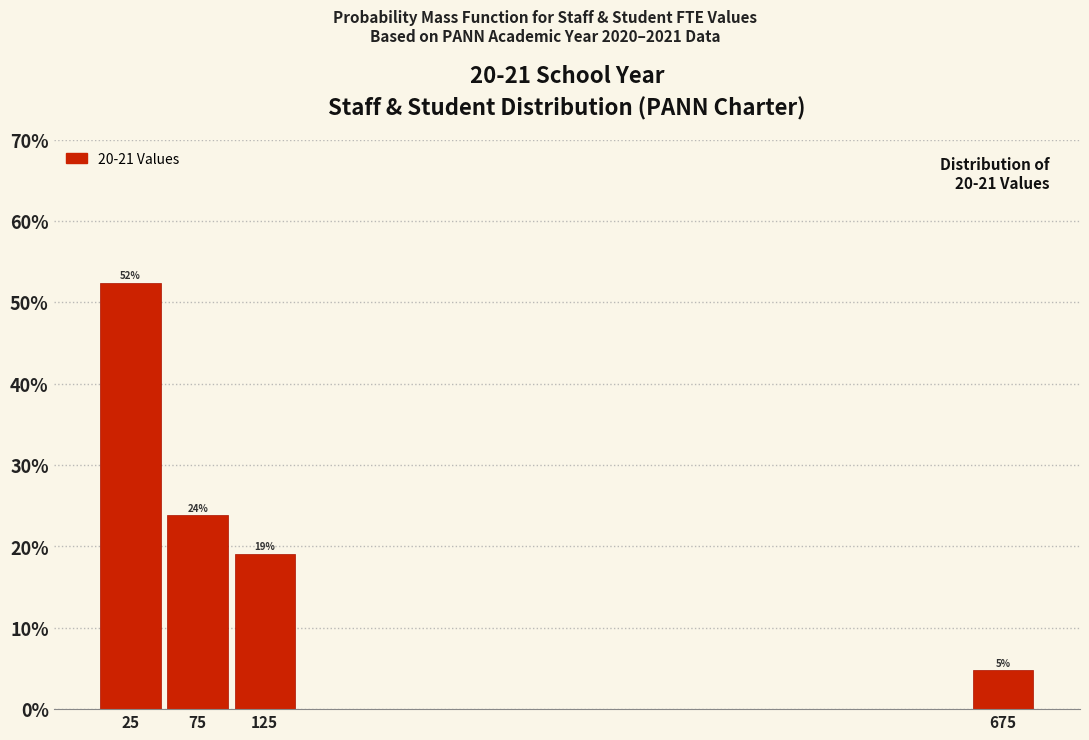

Over which range of the x-axis is the bar tallest?

0 to 50